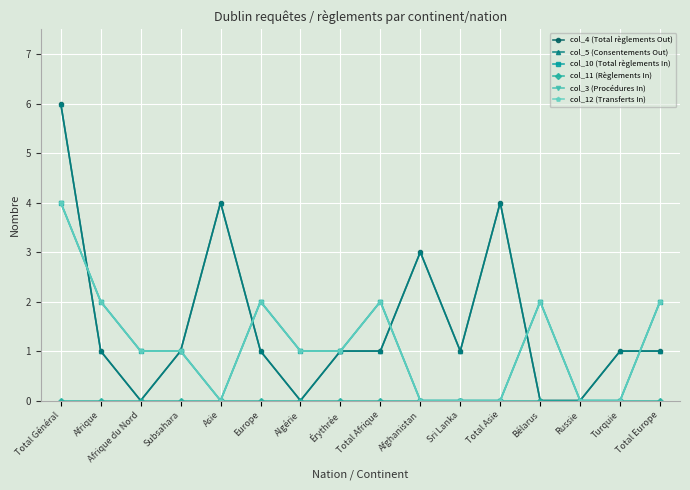

Count the col_5 (Consentements Out) values in the range 1 to 3.

9